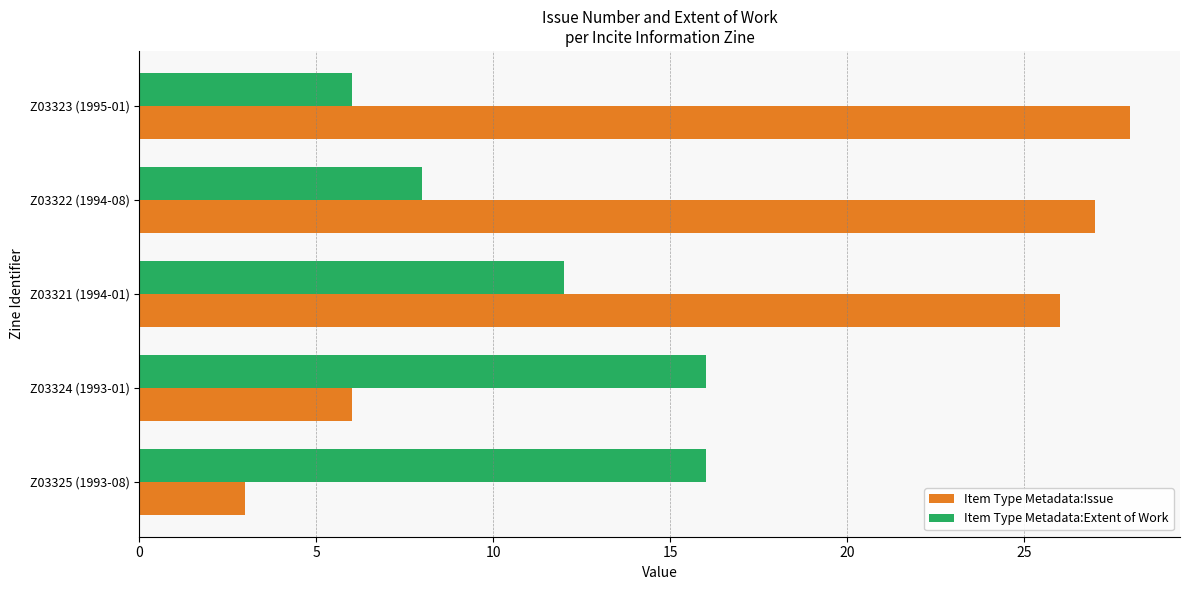

Rank the series by their maximum value, from highest to lowest.

Item Type Metadata:Issue, Item Type Metadata:Extent of Work